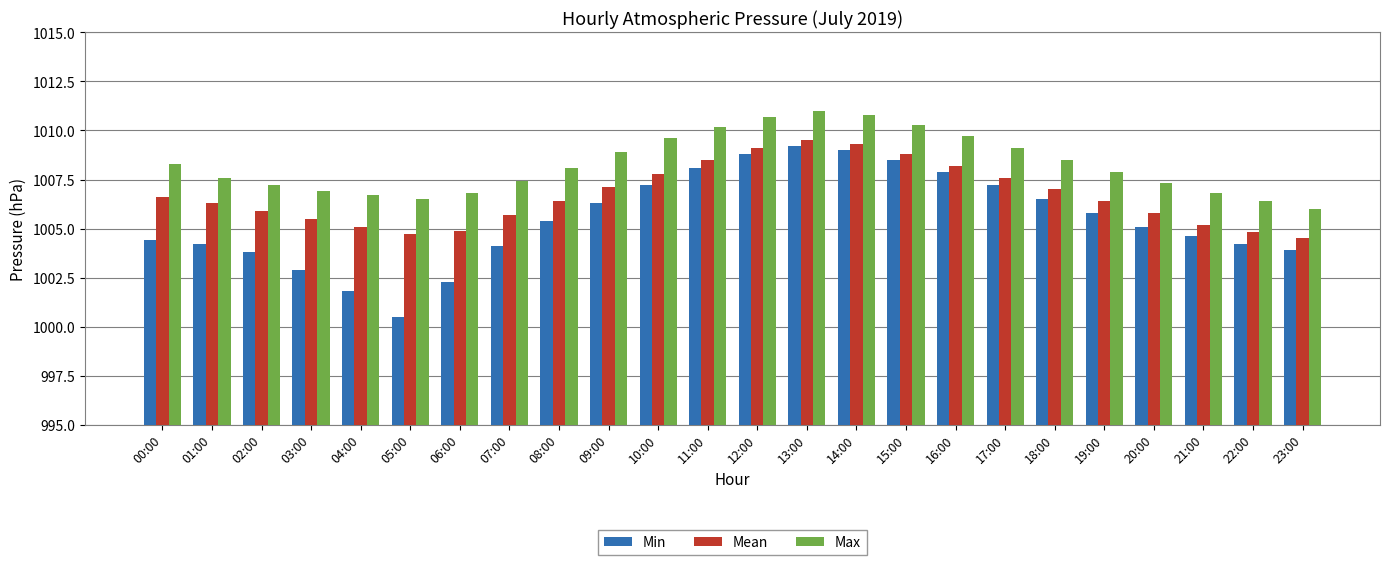

What is the difference between the Min values at 01:00 and 13:00?

5.0